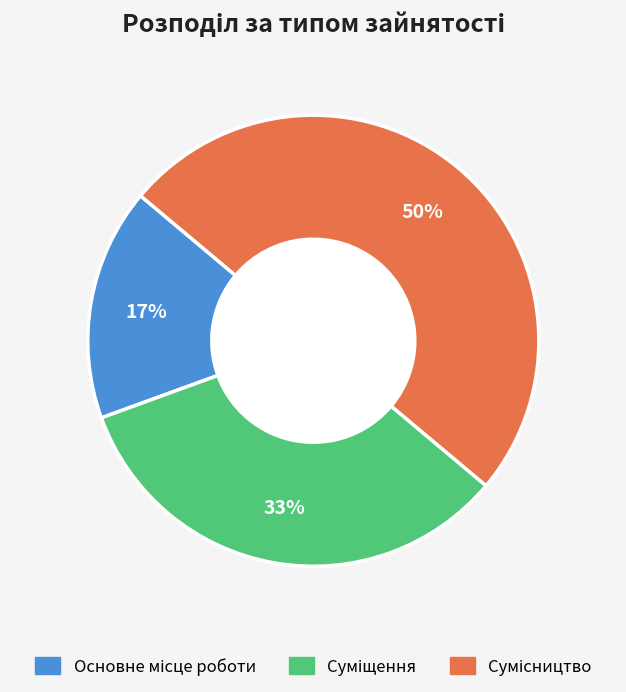

How many segments does this pie chart have?

3